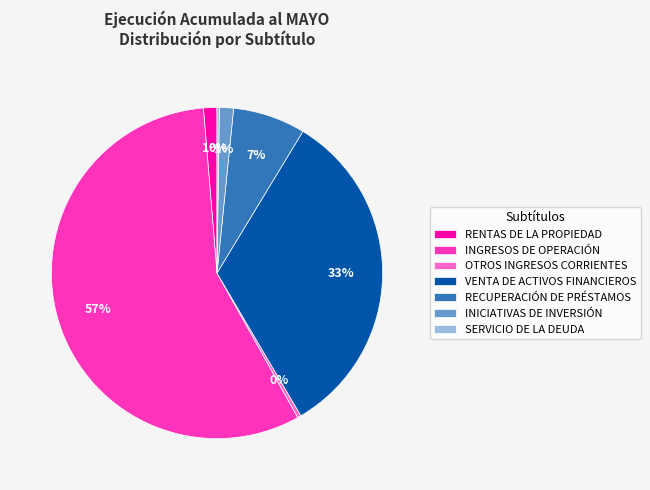

To the nearest percent, what portion does RECUPERACIÓN DE PRÉSTAMOS represent?

7%